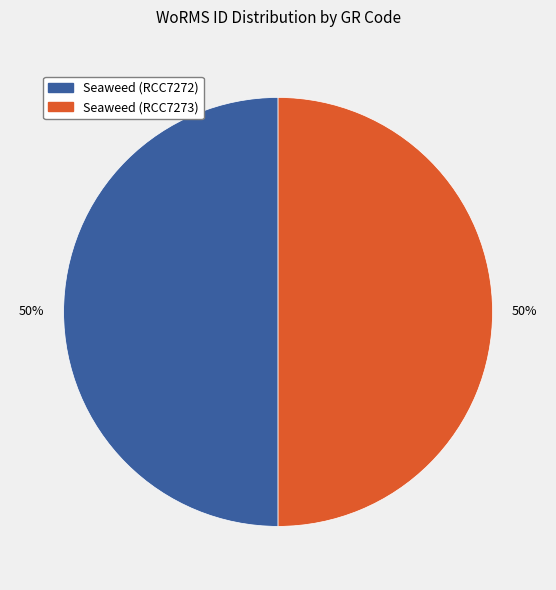

Count the number of slices in the pie.

2